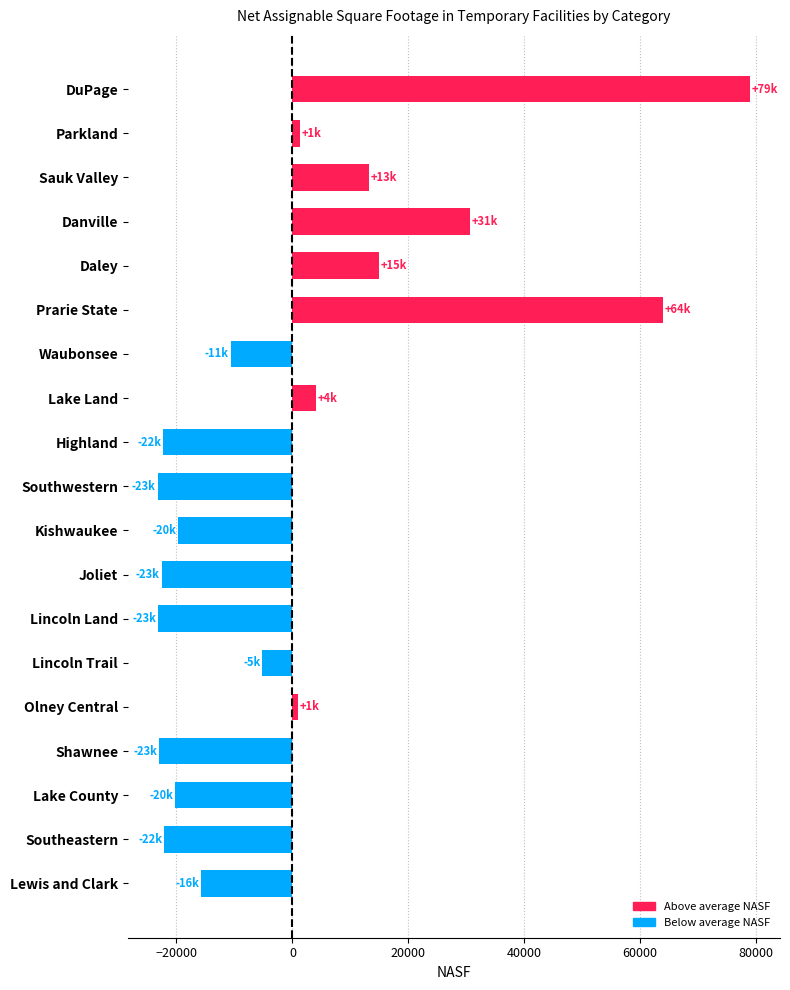

Where is the data nearest to the value 27890?

Danville